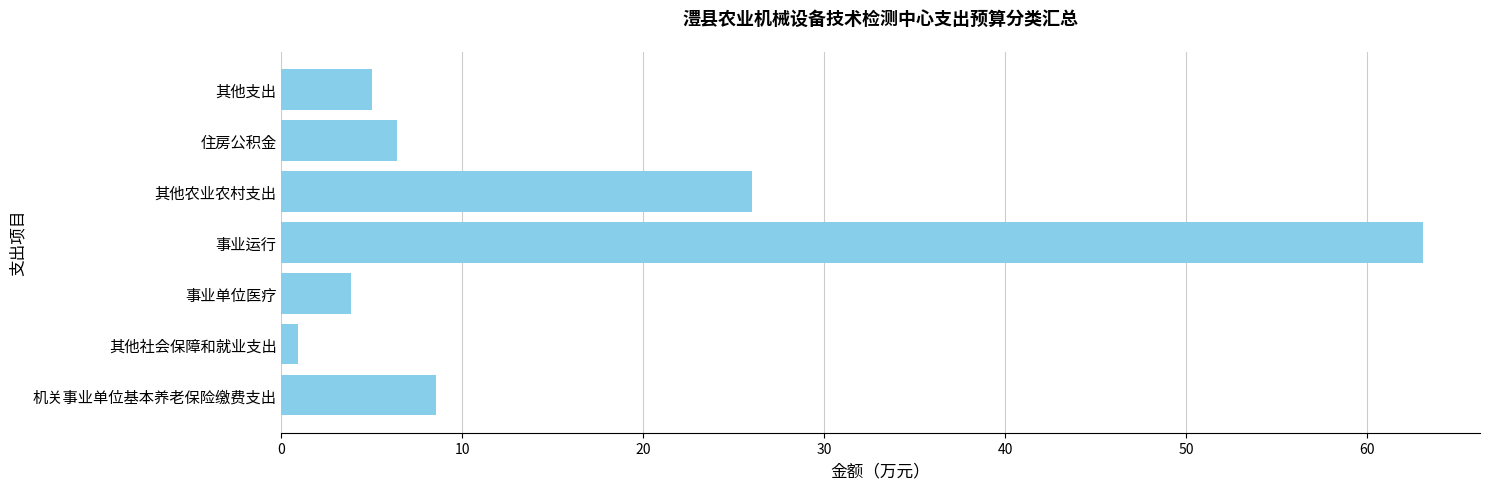

Rank the categories by value from lowest to highest.

其他社会保障和就业支出, 事业单位医疗, 其他支出, 住房公积金, 机关事业单位基本养老保险缴费支出, 其他农业农村支出, 事业运行